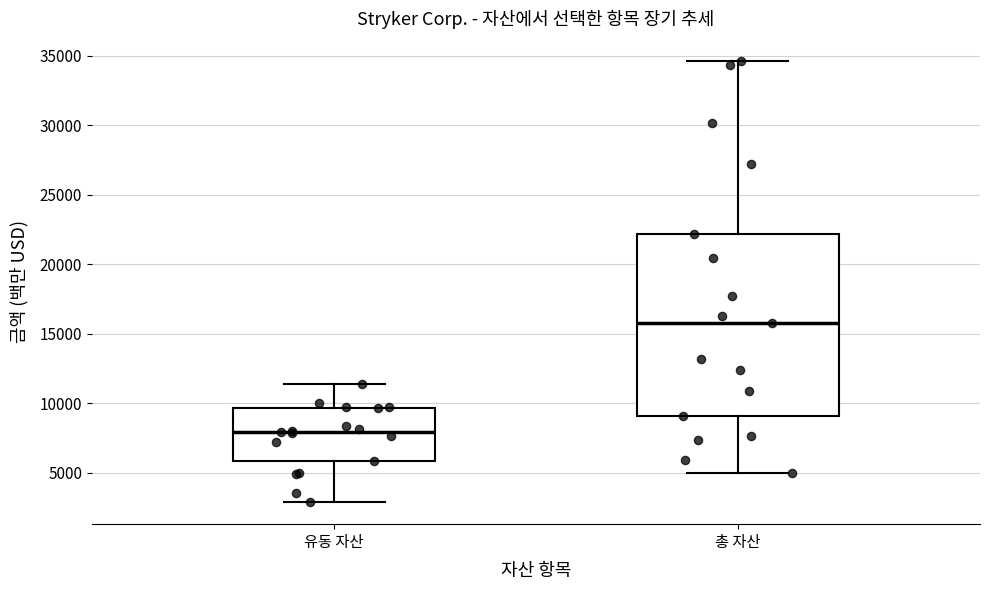

Reading left to right, transcribe this box plot: for each box, give where its median line is, the range the box spans, and where its two whiskers end, as read against the y-axis. The values are not printed on the chart, so give them approximately, as read against the axis.

유동 자산: median 8000, box 6000 to 9500, whiskers 3000 to 11500
총 자산: median 15500, box 9000 to 22000, whiskers 5000 to 34500